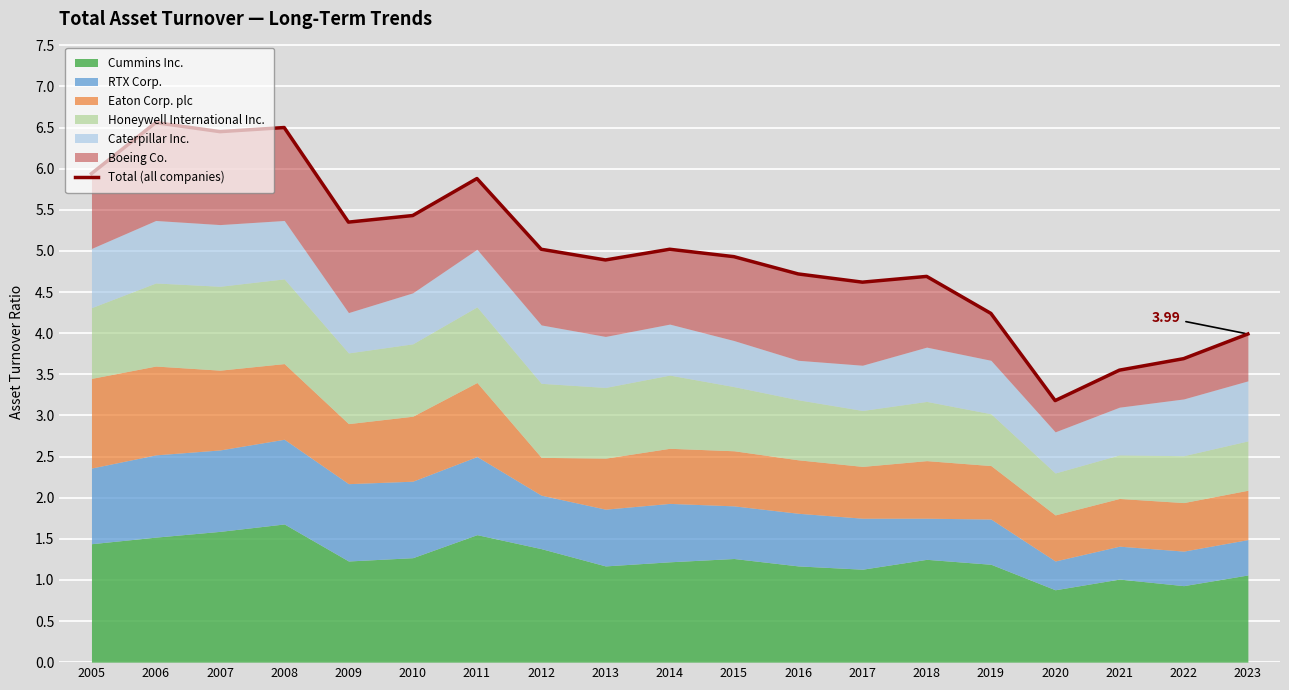

Where is the data nearest to the value 4?

2023